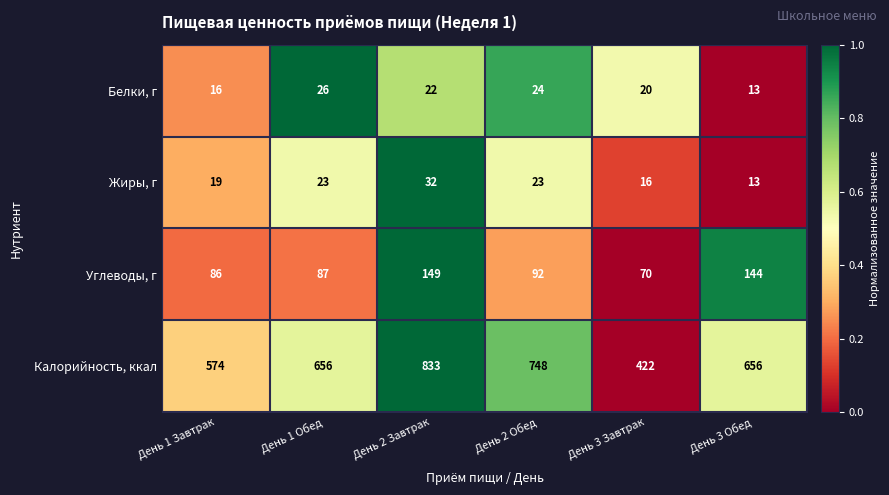

Reading right to left, list all the values displayed in this chart.

Белки, г: День 3 Обед=13	День 3 Завтрак=20	День 2 Обед=24	День 2 Завтрак=22	День 1 Обед=26	День 1 Завтрак=16
Жиры, г: День 3 Обед=13	День 3 Завтрак=16	День 2 Обед=23	День 2 Завтрак=32	День 1 Обед=23	День 1 Завтрак=19
Углеводы, г: День 3 Обед=144	День 3 Завтрак=70	День 2 Обед=92	День 2 Завтрак=149	День 1 Обед=87	День 1 Завтрак=86
Калорийность, ккал: День 3 Обед=656	День 3 Завтрак=422	День 2 Обед=748	День 2 Завтрак=833	День 1 Обед=656	День 1 Завтрак=574